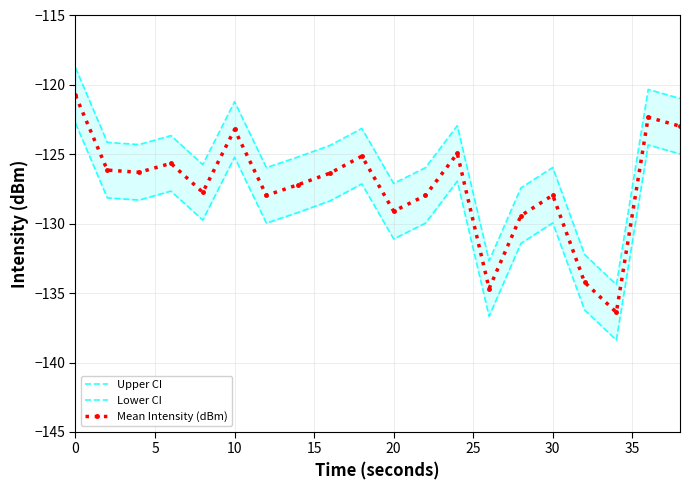

What is the difference between the second highest and minimum values in the Mean Intensity (dBm) series?

14.1